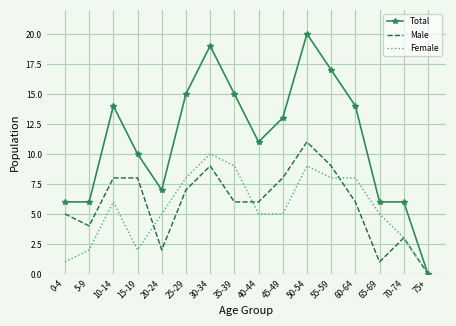

Which label corresponds to the smallest value in the chart?

75+